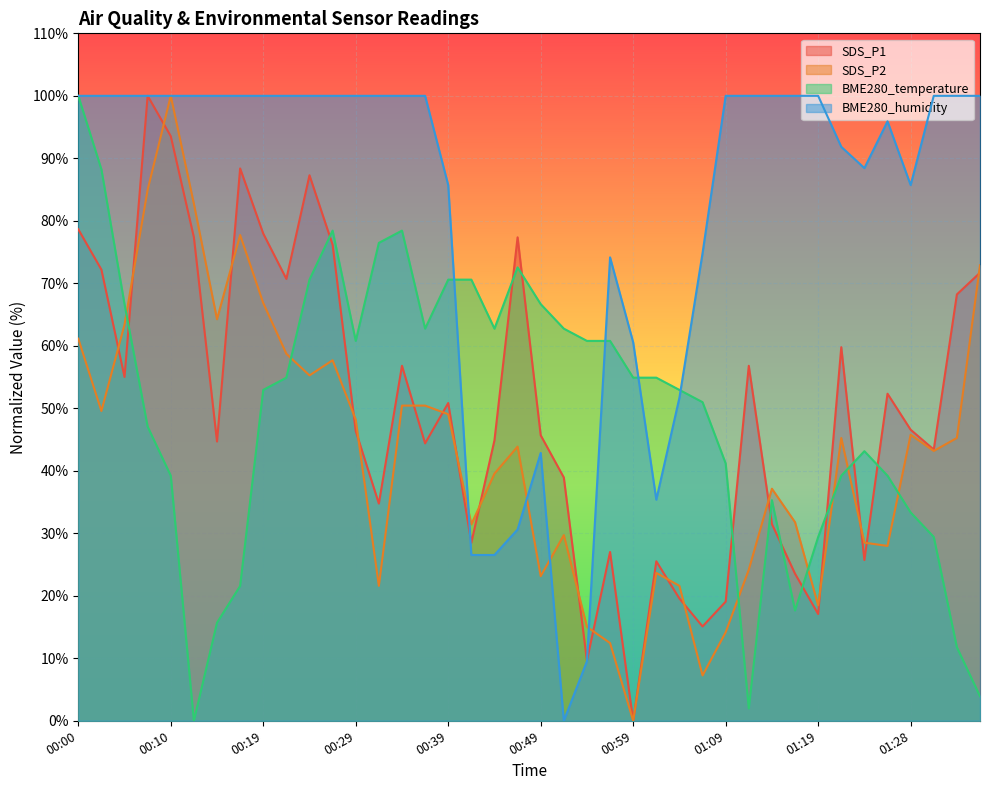

Between which two adjacent categories do BME280_humidity and SDS_P2 first intersect?

00:39 and 00:41